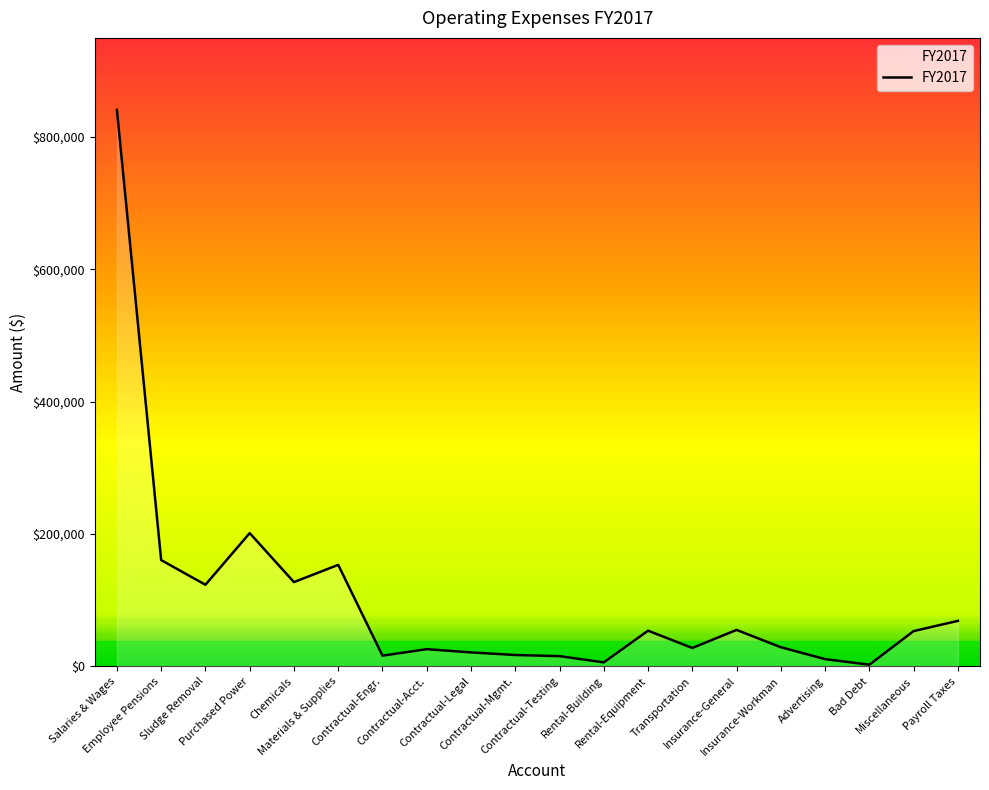

How many categories are shown in the chart?

20